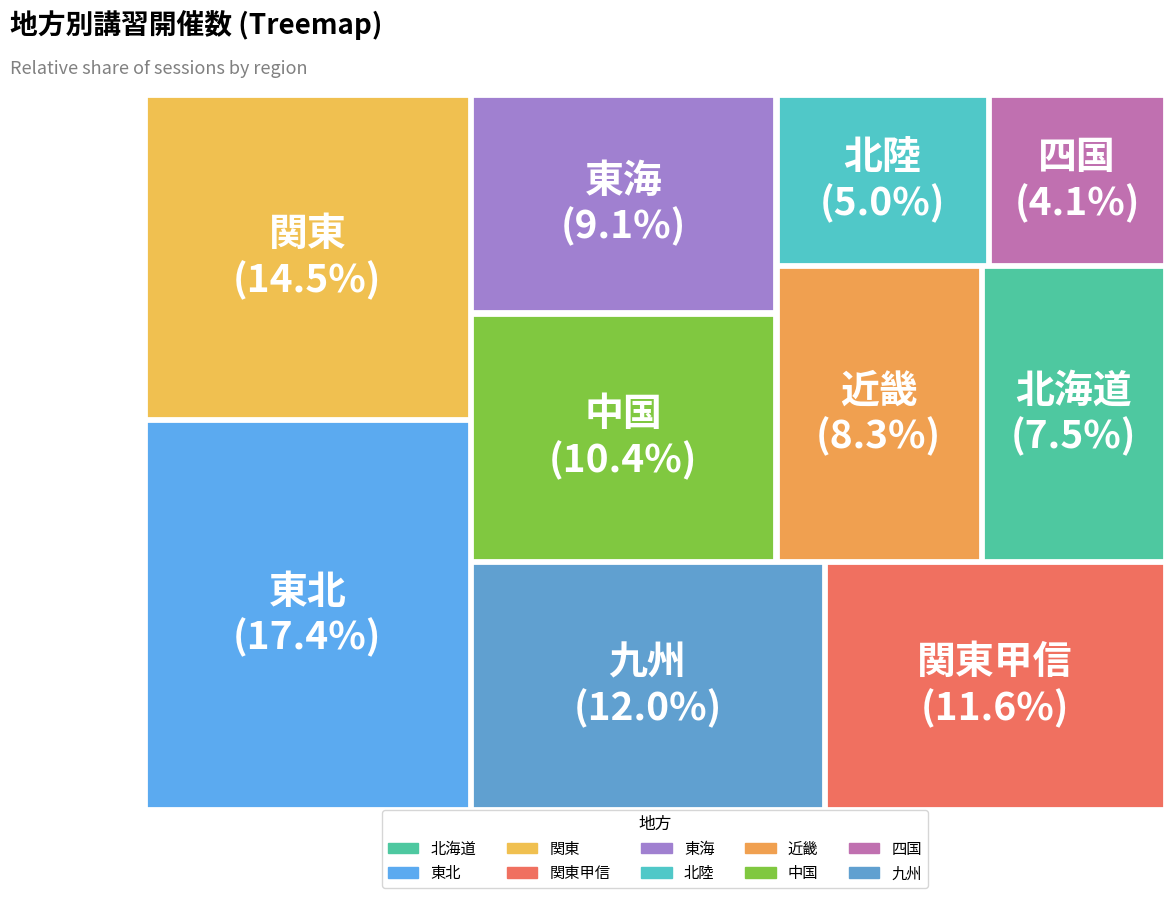

Does any single category account for the majority?

No